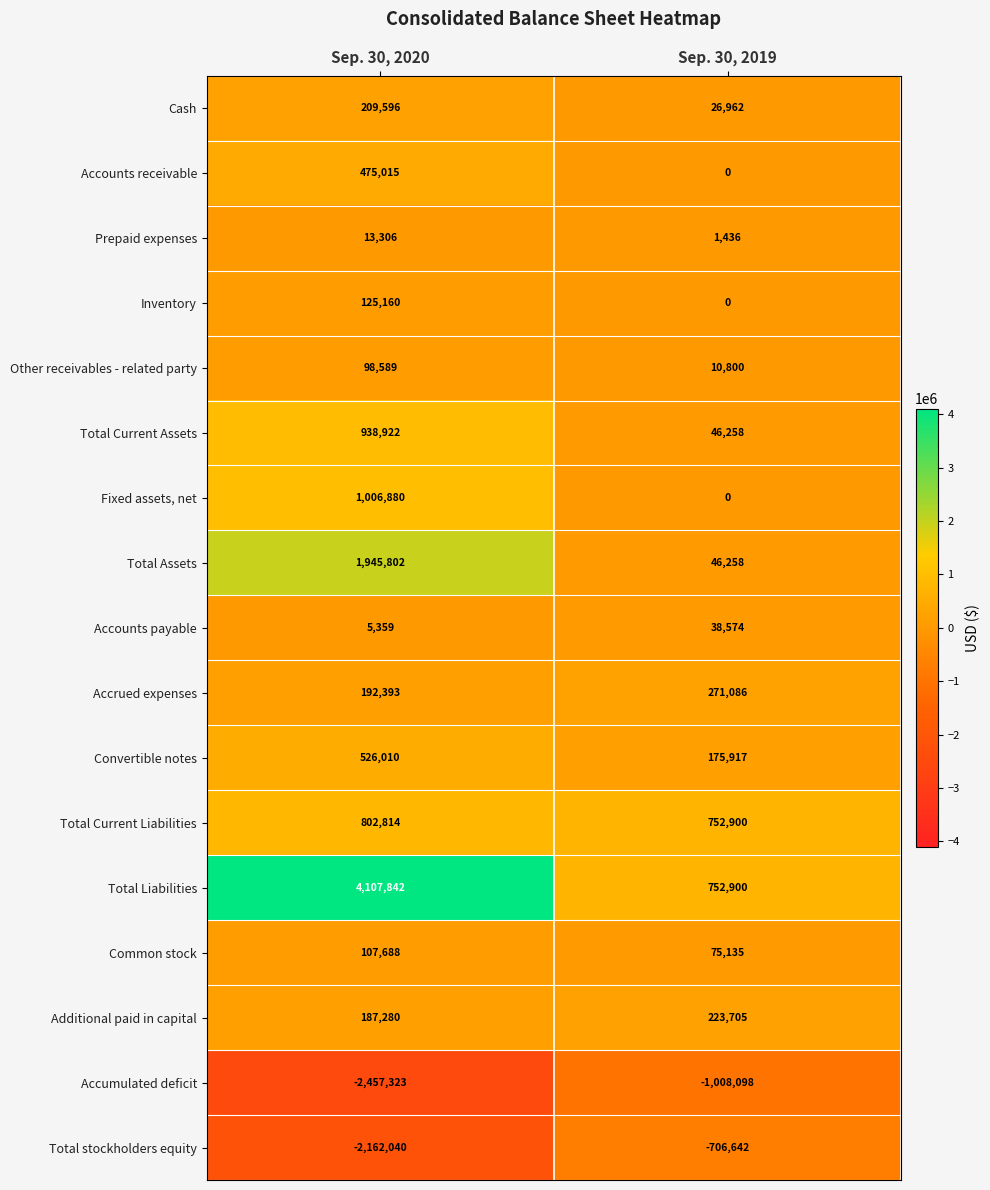

Read the Additional paid in capital value at Sep. 30, 2019.

223705